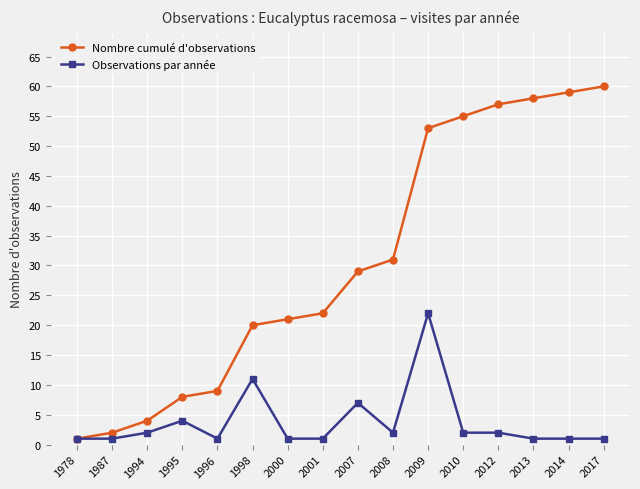

Reading left to right, list all the values displayed in this chart.

Nombre cumulé d'observations: 1978=1	1987=2	1994=4	1995=8	1996=9	1998=20	2000=21	2001=22	2007=29	2008=31	2009=53	2010=55	2012=57	2013=58	2014=59	2017=60
Observations par année: 1978=1	1987=1	1994=2	1995=4	1996=1	1998=11	2000=1	2001=1	2007=7	2008=2	2009=22	2010=2	2012=2	2013=1	2014=1	2017=1